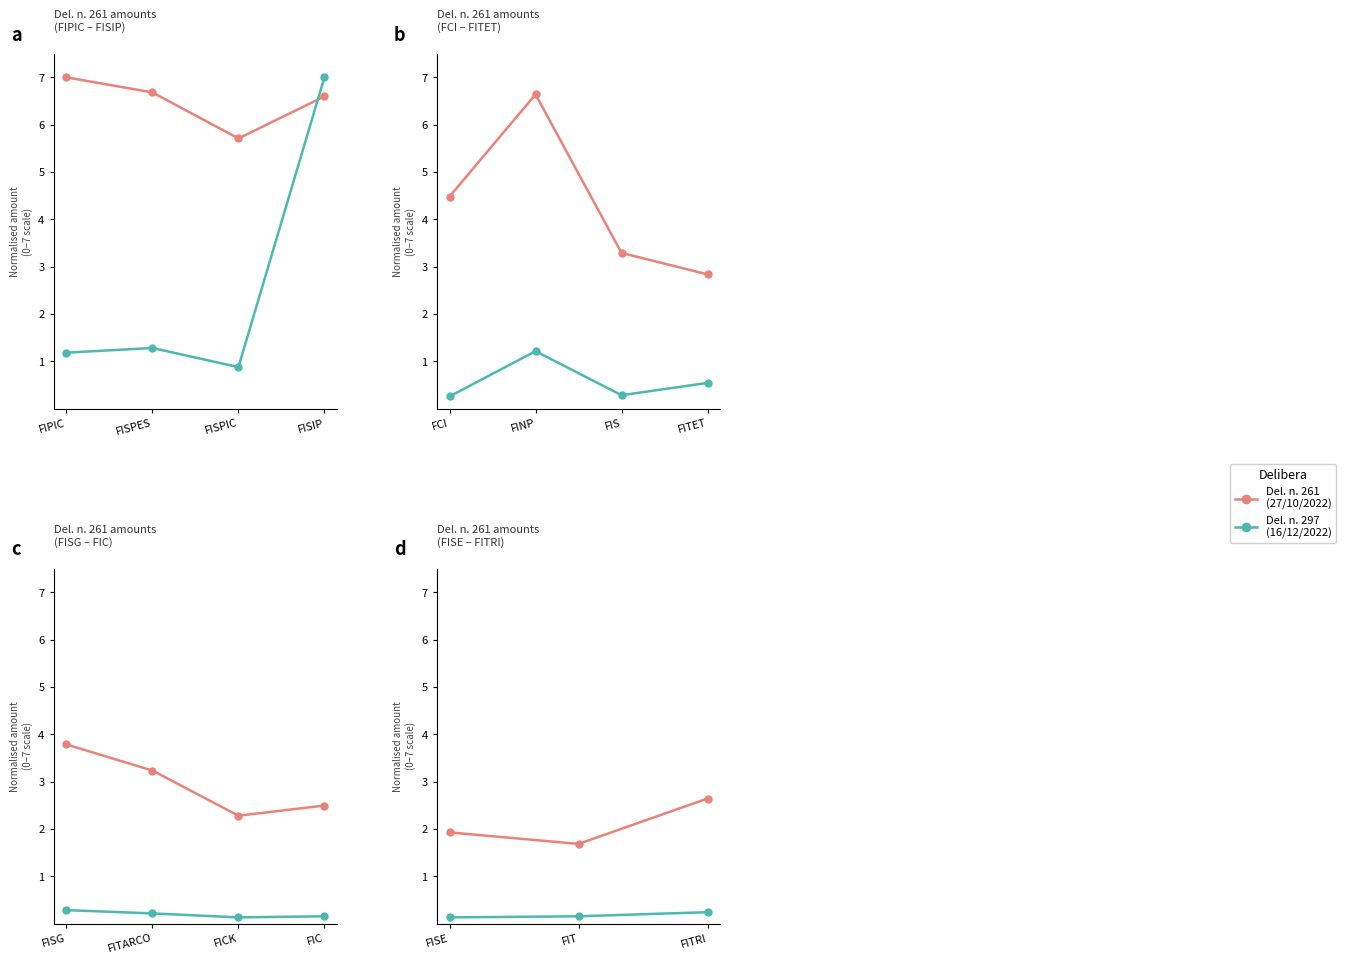

The value of Del. n. 261 at FISE is 1.3. True or false?

False